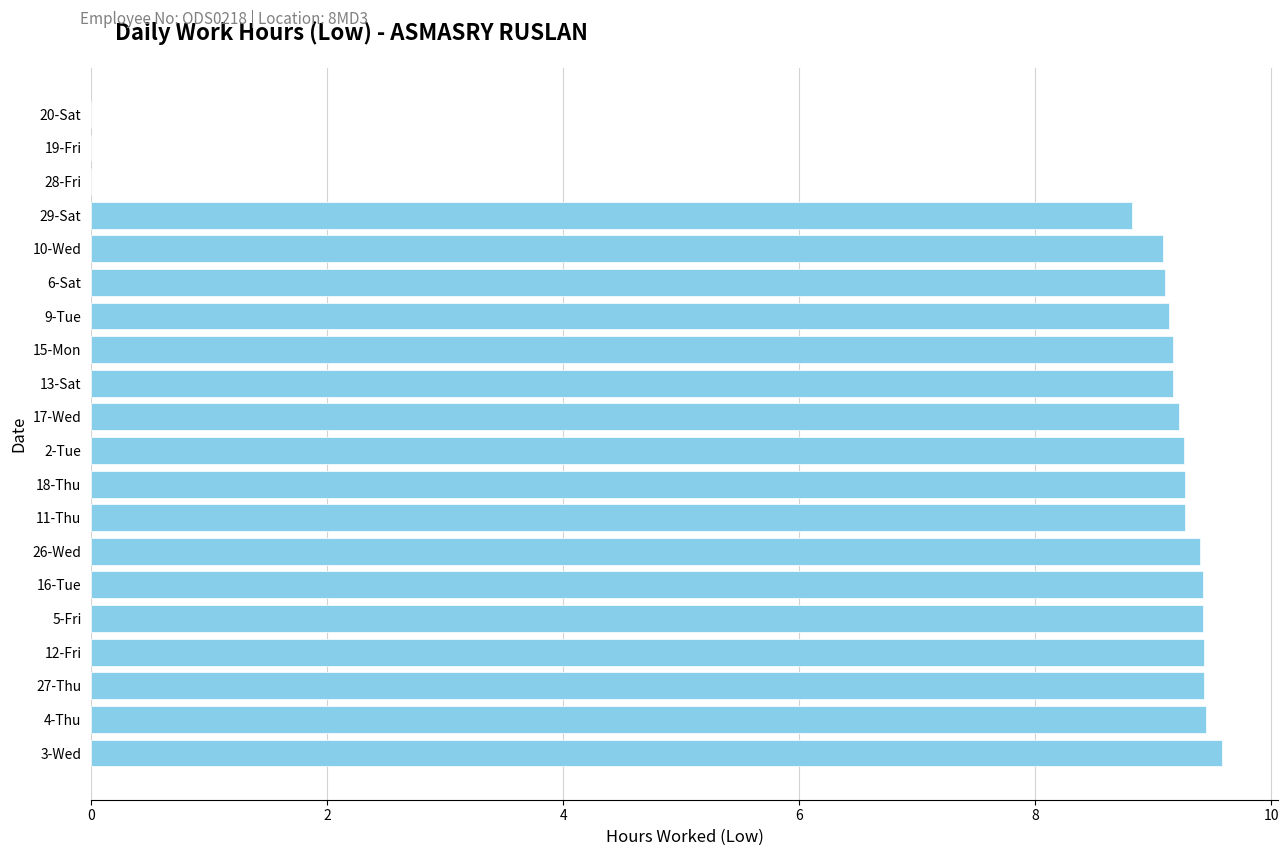

Are the bars grouped side by side (vs. stacked)?

No